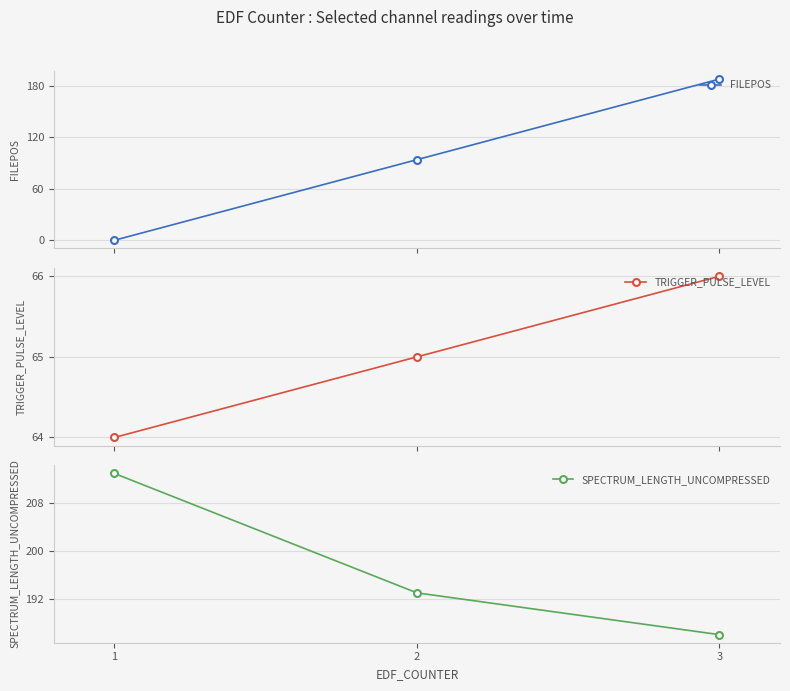

Is it true that TRIGGER_PULSE_LEVEL equals 102 at 1?

False